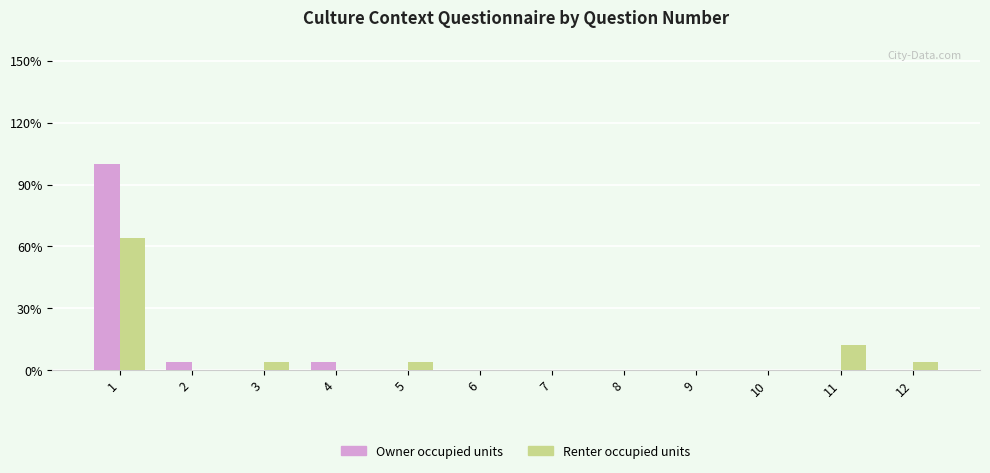

Reading left to right, transcribe all the data shown in this chart.

Owner occupied units: 25	1	0	1	0	0	0	0	0	0	0	0
Renter occupied units: 16	0	1	0	1	0	0	0	0	0	3	1